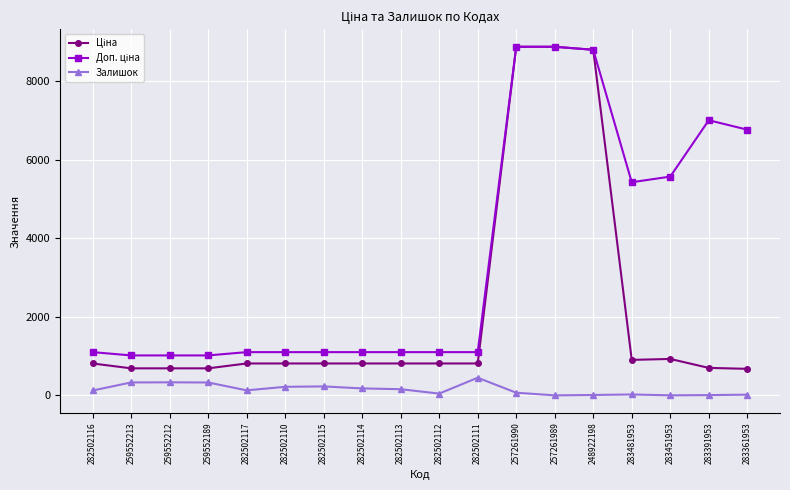

What is the difference between the highest and lowest values at 259552212?

684.8